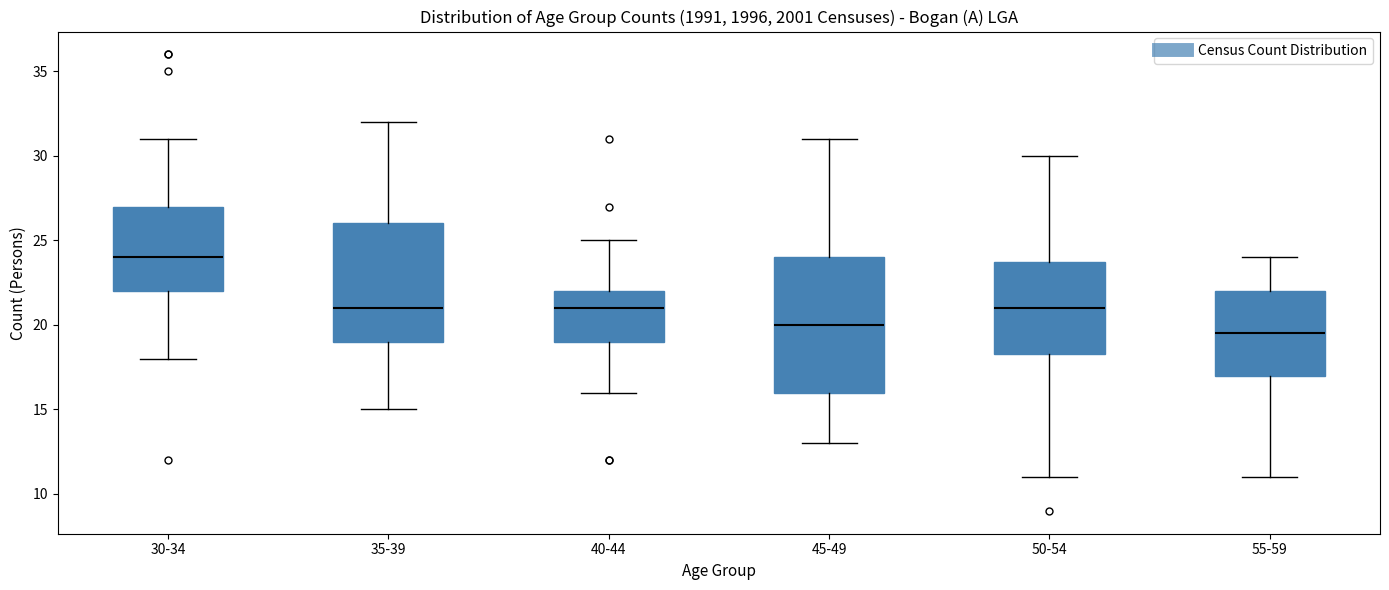

Which box has the highest median line?

30-34